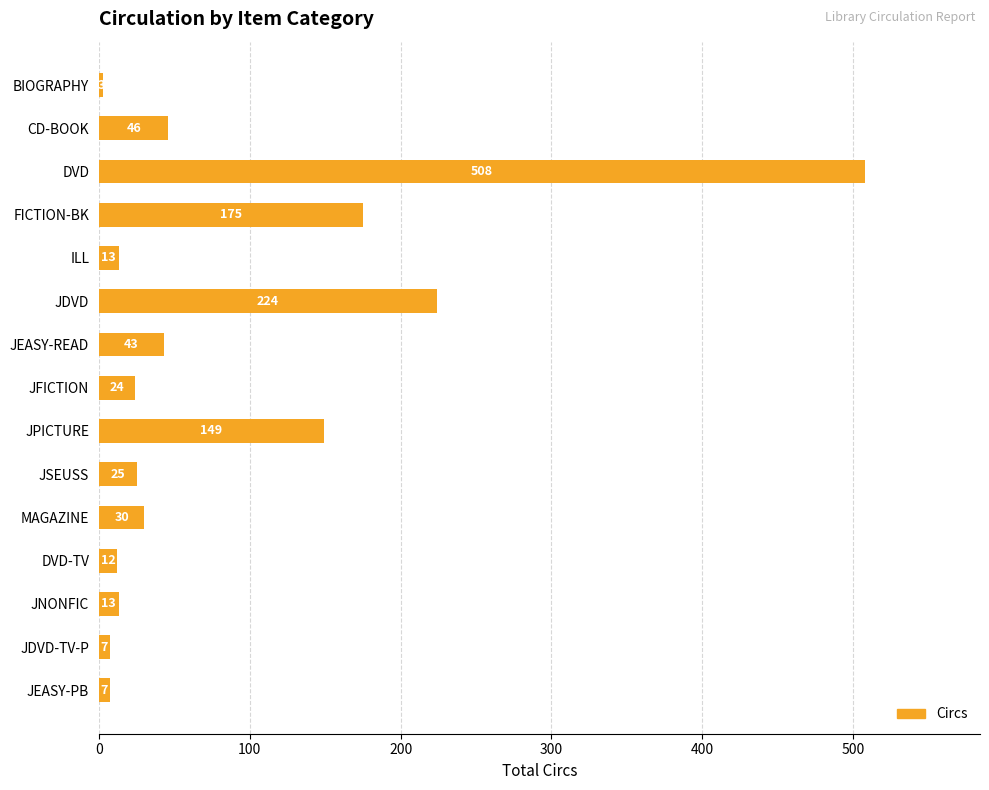

Between DVD and BIOGRAPHY, which is larger?

DVD